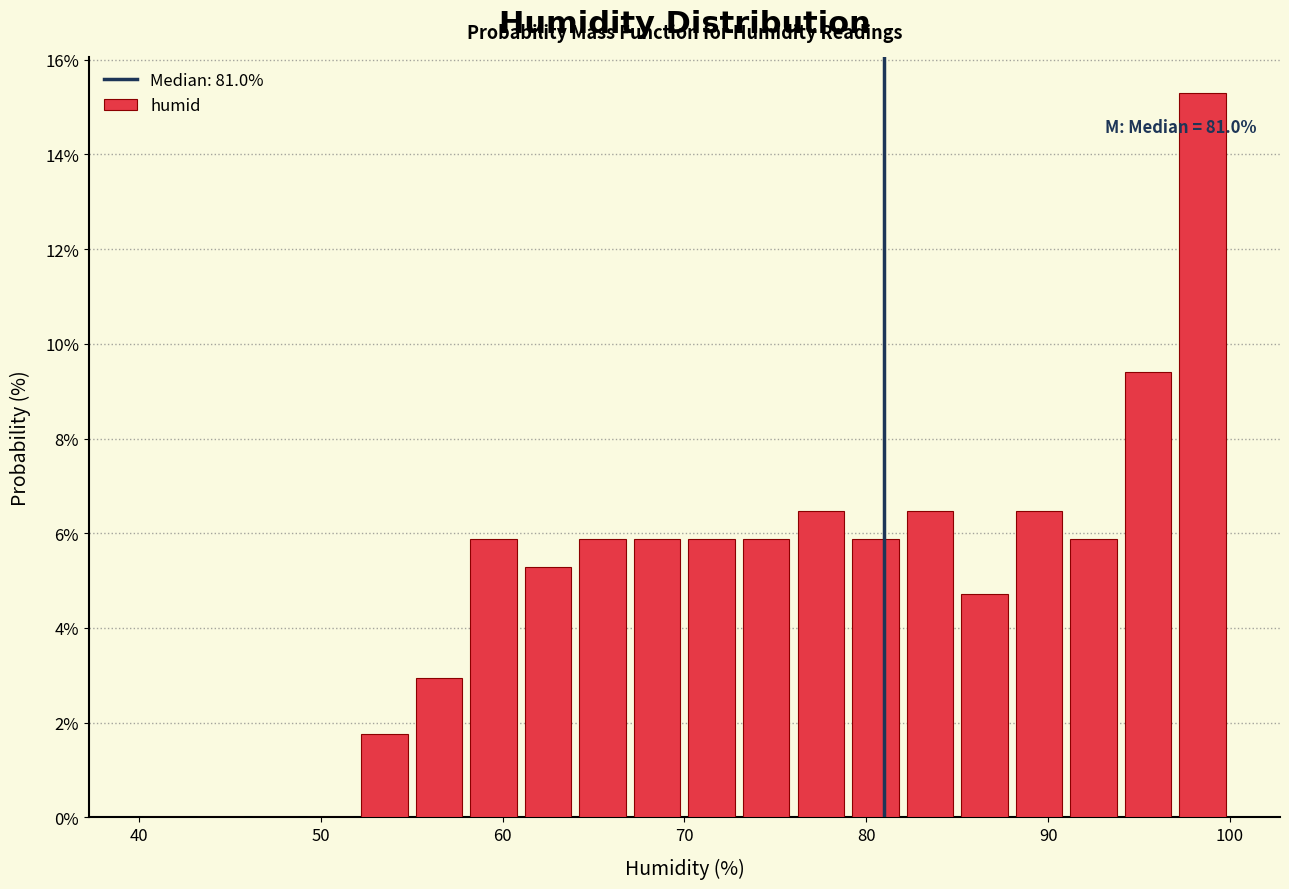

Read against the x-axis, roughly where is the centre of the tallest bar?

99